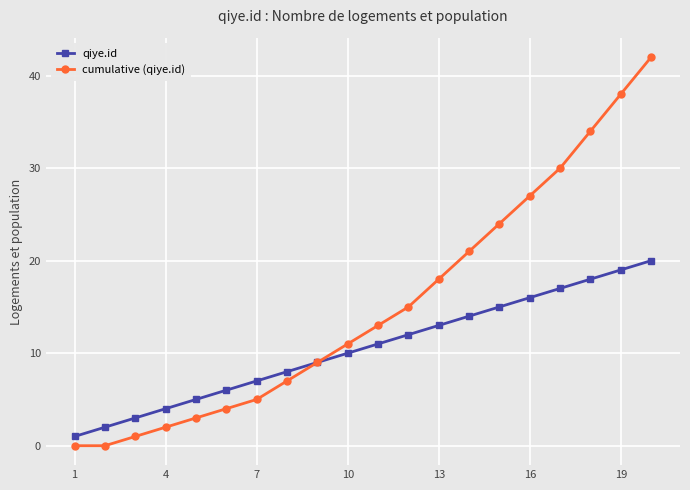

List the series in order of their overall mean, lowest first.

qiye.id, cumulative (qiye.id)